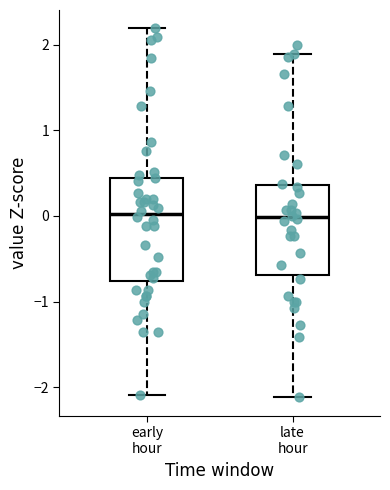

Reading left to right, transcribe this box plot: for each box, give where its median line is, the range the box spans, and where its two whiskers end, as read against the y-axis. The values are not printed on the chart, so give them approximately, as read against the axis.

early hour: median 0.0, box -0.8 to 0.4, whiskers -2.1 to 2.2
late hour: median 0.0, box -0.7 to 0.4, whiskers -2.1 to 1.9